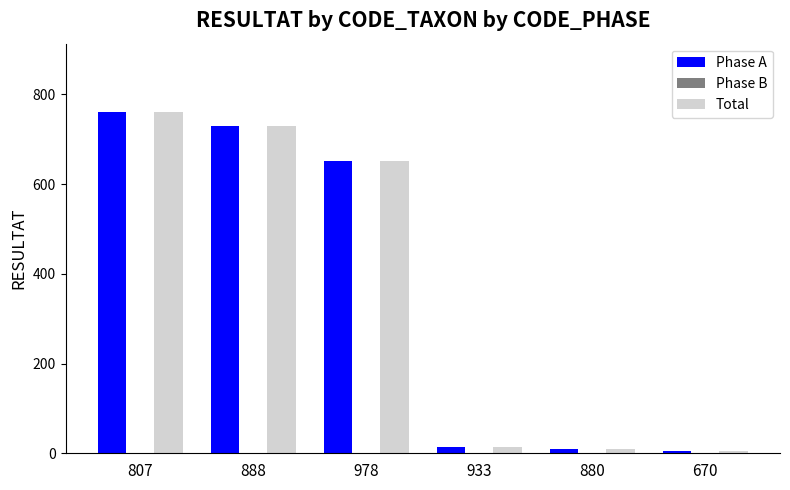

Where is Phase A nearest to the value 383?

978